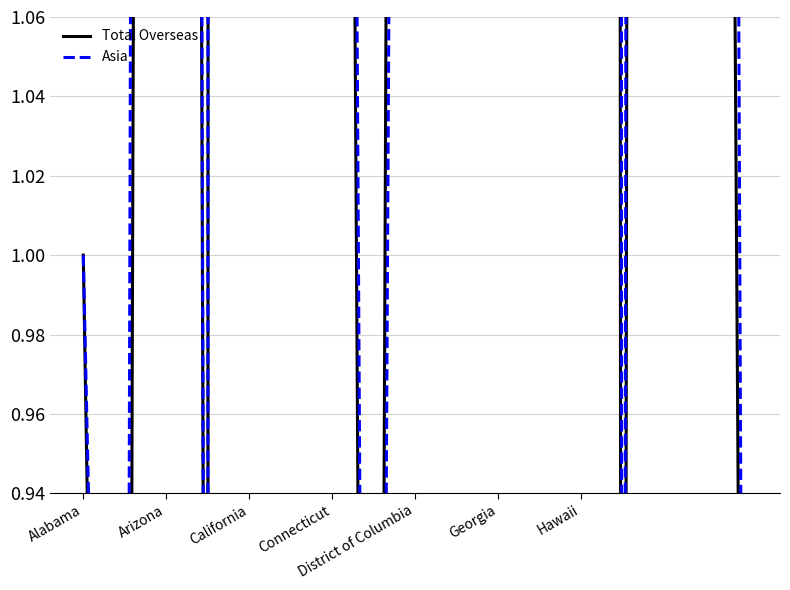

What is the minimum value shown in the chart?

0.3